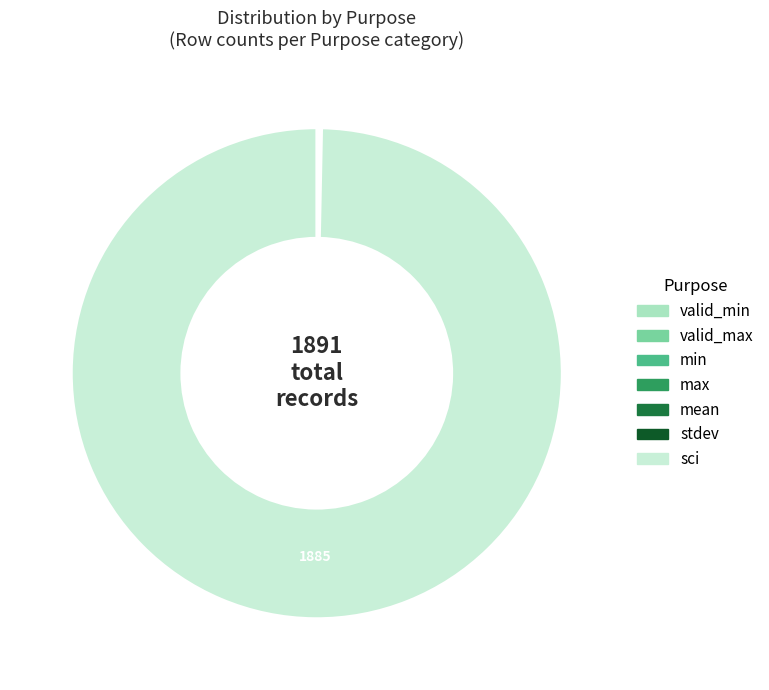

Which slice is the largest?

sci